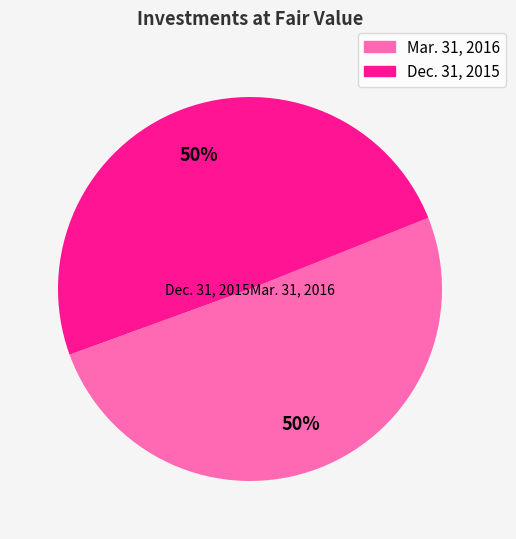

True or false: Dec. 31, 2015 accounts for 35% of the total.

False